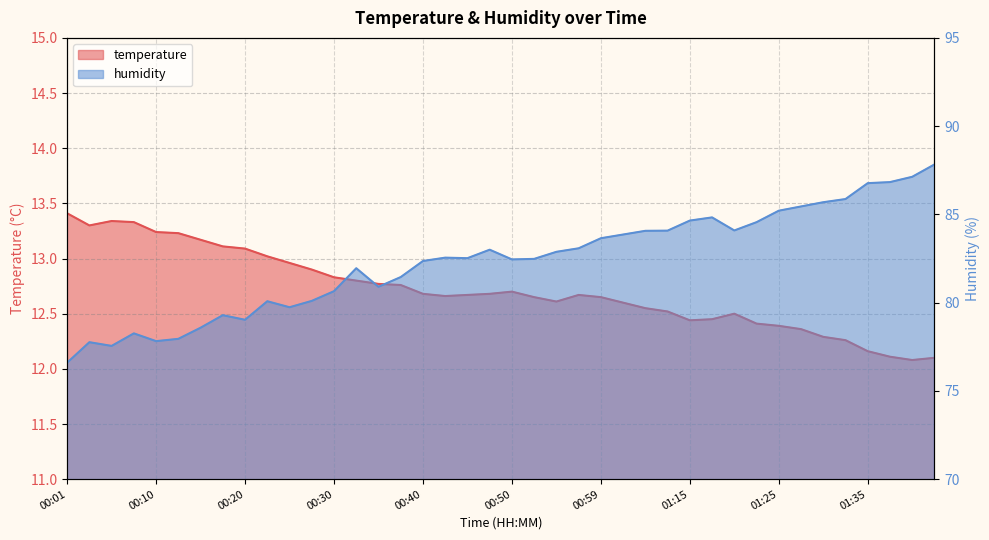

Reading right to left, extract all data points from this chart.

12.1	12.1	12.1	12.2	12.3	12.3	12.4	12.4	12.4	12.5	12.4	12.4	12.5	12.6	12.6	12.7	12.7	12.6	12.7	12.7	12.7	12.7	12.7	12.7	12.8	12.8	12.8	12.8	12.9	13.0	13.0	13.1	13.1	13.2	13.2	13.2	13.3	13.3	13.3	13.4